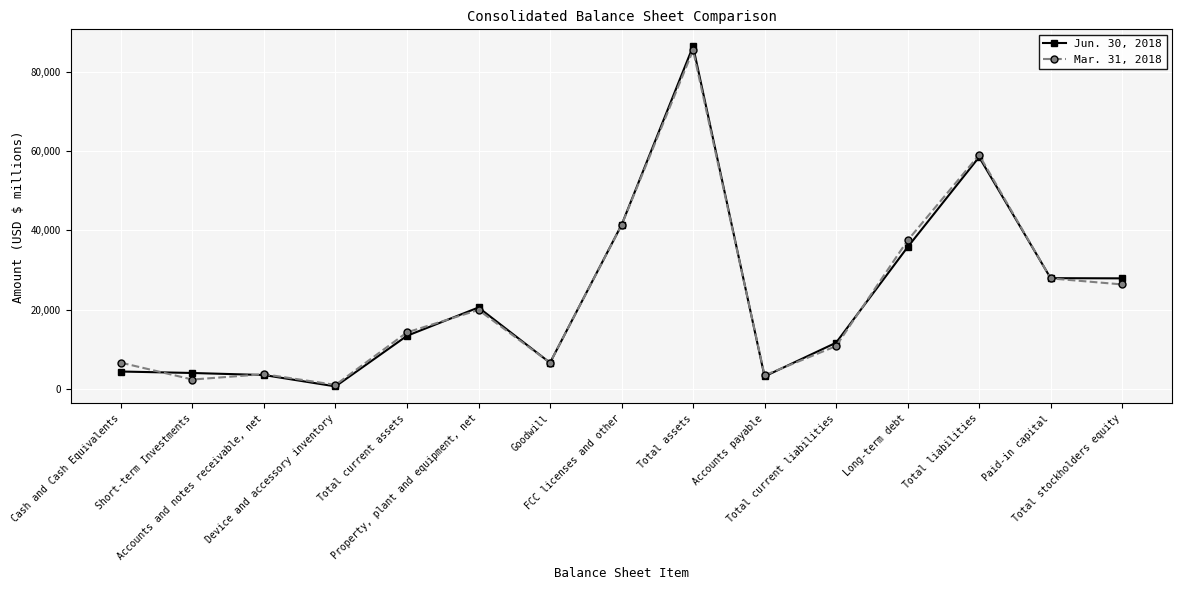

What is the greatest value displayed?

86449